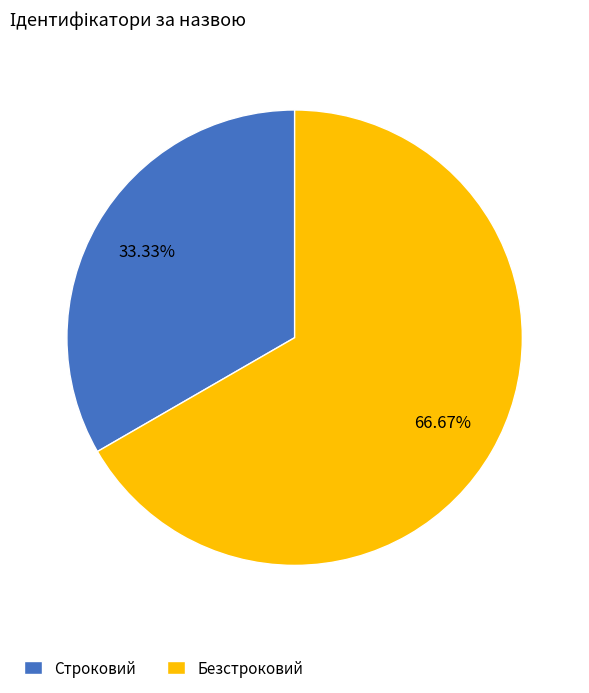

To the nearest percent, what is the difference between the Строковий and Безстроковий slice percentages?

33%